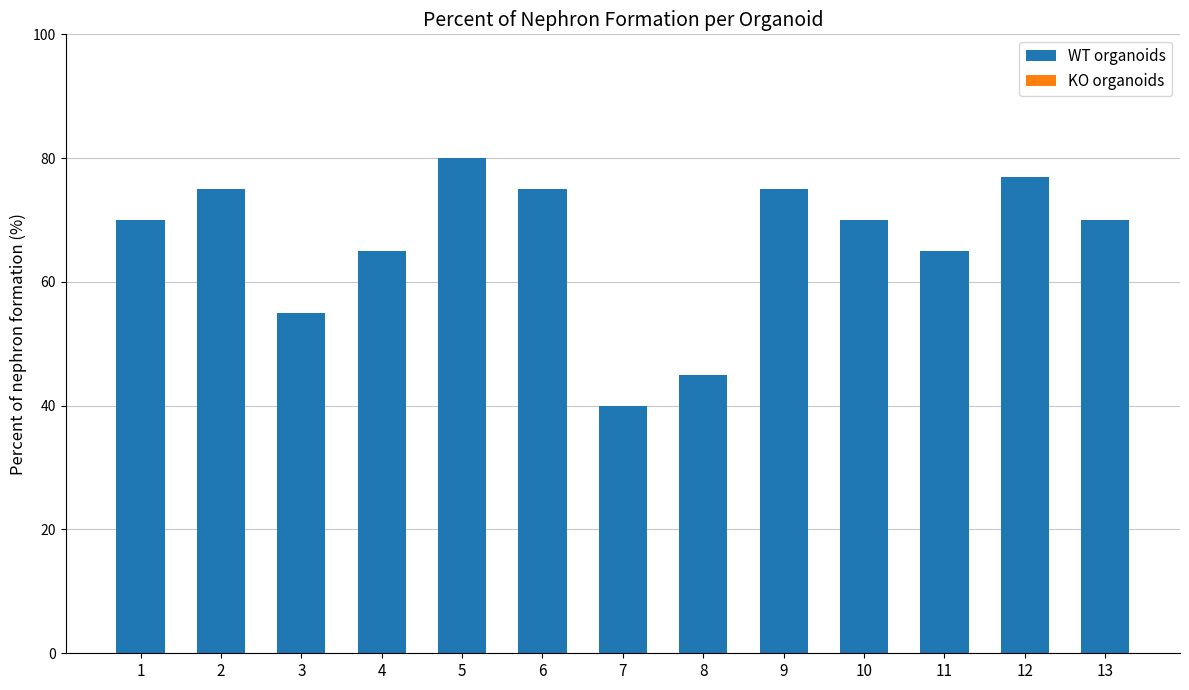

What is the change in value from 3 to 13?

+15